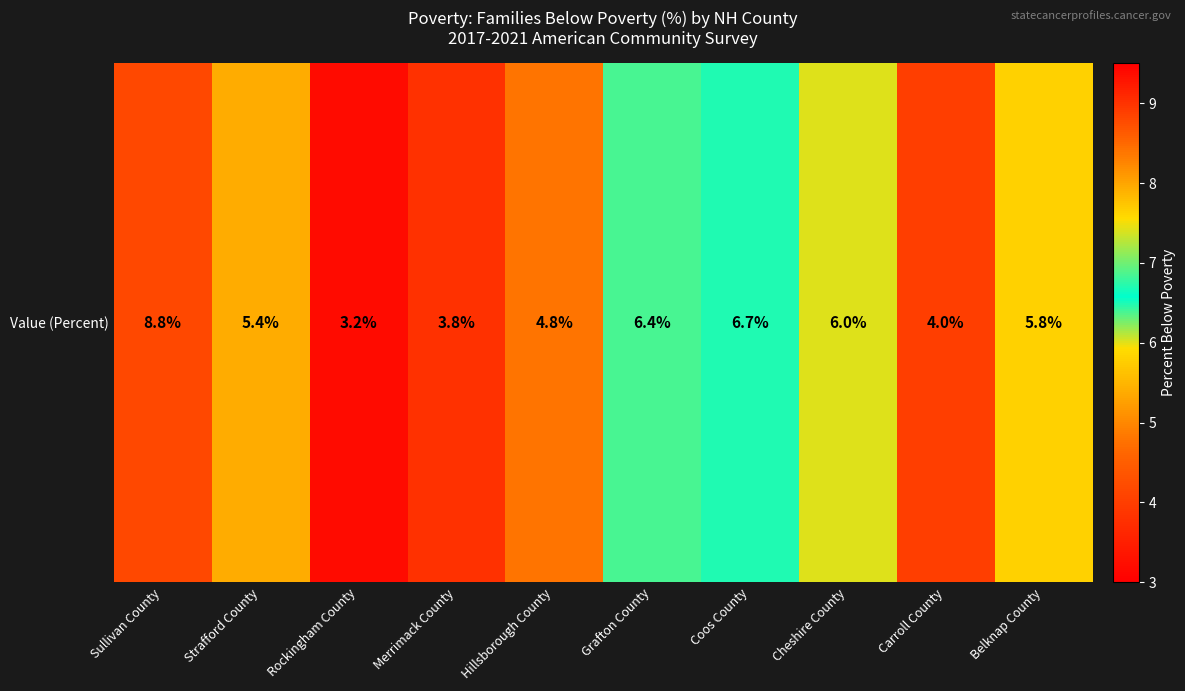

Approximately how many times larger is the value at Carroll County compared to Grafton County?

0.6